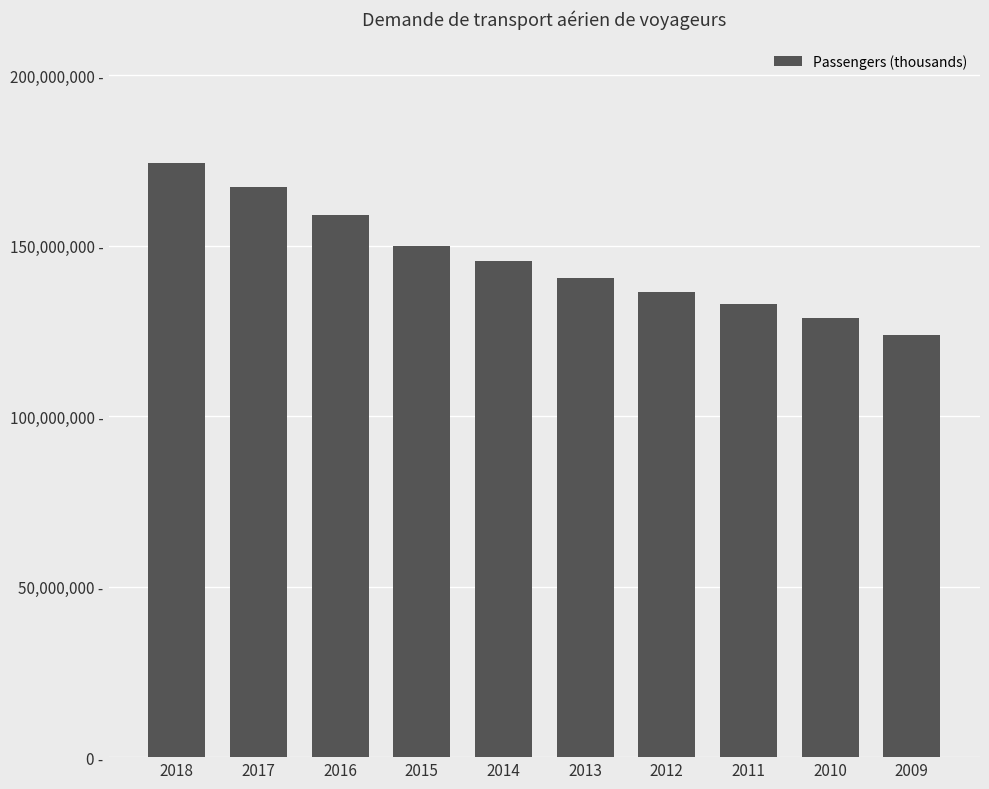

List the labels in order of value, largest first.

2018, 2017, 2016, 2015, 2014, 2013, 2012, 2011, 2010, 2009